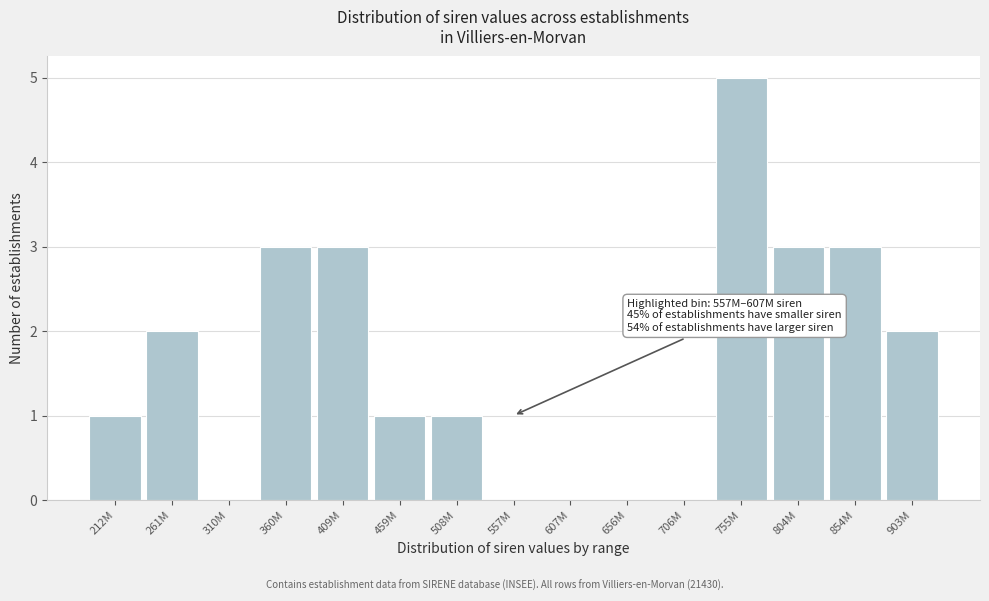

Reading left to right, transcribe all the data shown in this chart.

212M=1	261M=2	310M=0	360M=3	409M=3	459M=1	508M=1	557M=0	607M=0	656M=0	706M=0	755M=5	804M=3	854M=3	903M=2